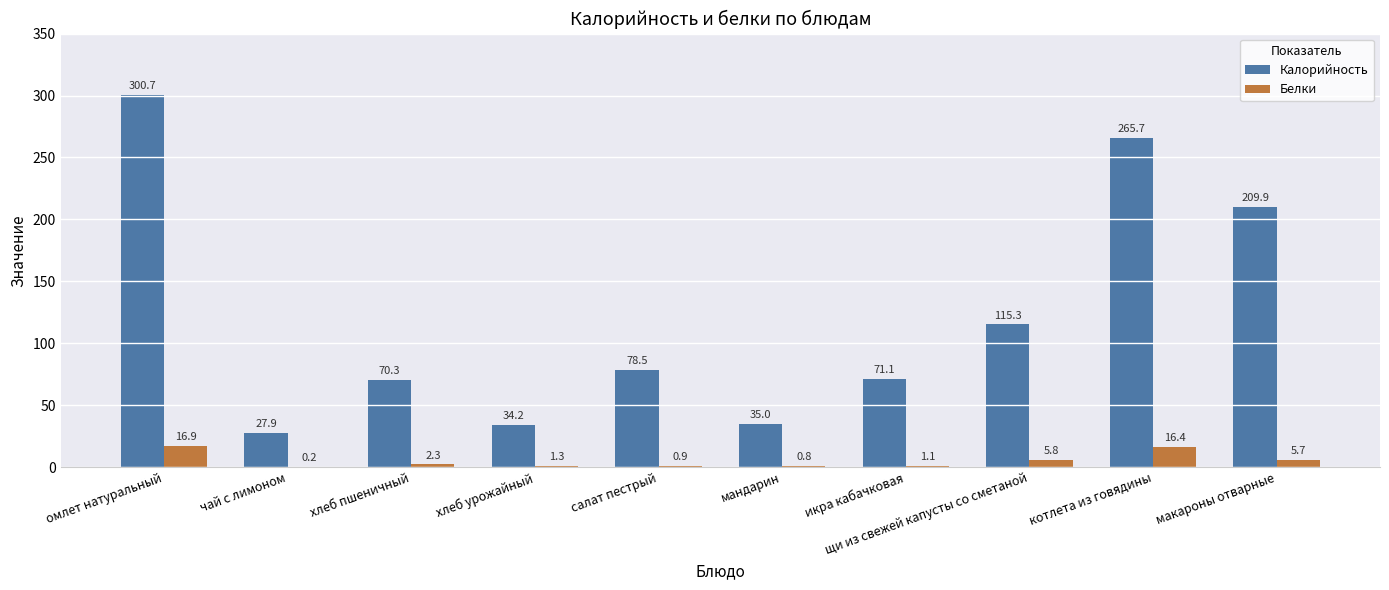

The value of Белки at макароны отварные is 5.7. True or false?

True